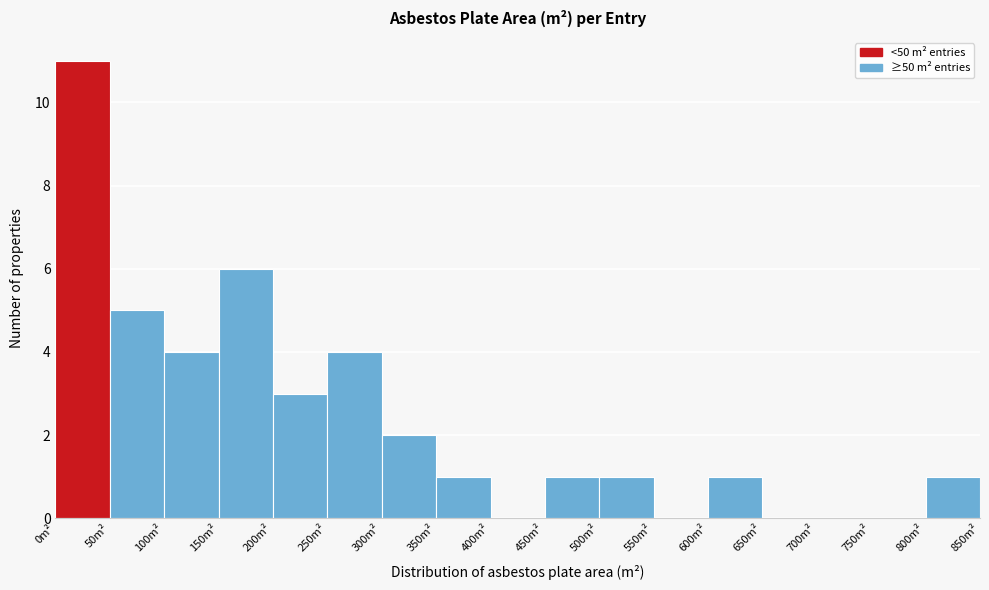

Reading left to right, transcribe this chart: for each bar, give the range it covers on the x-axis and its height. The values are not printed on the chart, so give them approximately, as read against the axis.

0 to 50: 11
50 to 100: 5
100 to 150: 4
150 to 200: 6
200 to 250: 3
250 to 300: 4
300 to 350: 2
350 to 400: 1
400 to 450: 0
450 to 500: 1
500 to 550: 1
550 to 600: 0
600 to 650: 1
650 to 700: 0
700 to 750: 0
750 to 800: 0
800 to 850: 1